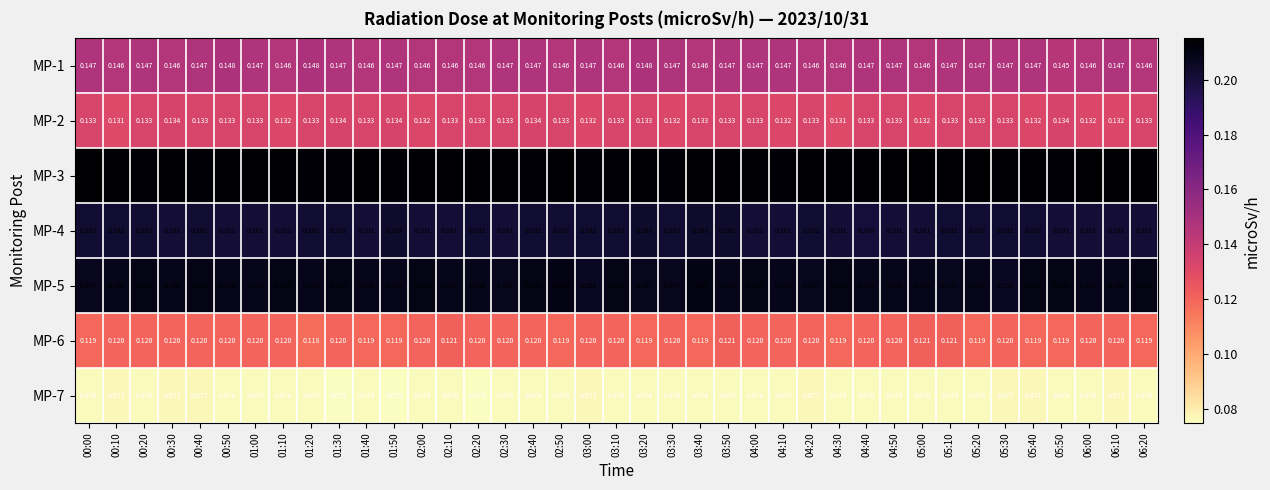

Is the value of MP-5 at 02:10 greater than the value of MP-3 at 04:30?

No